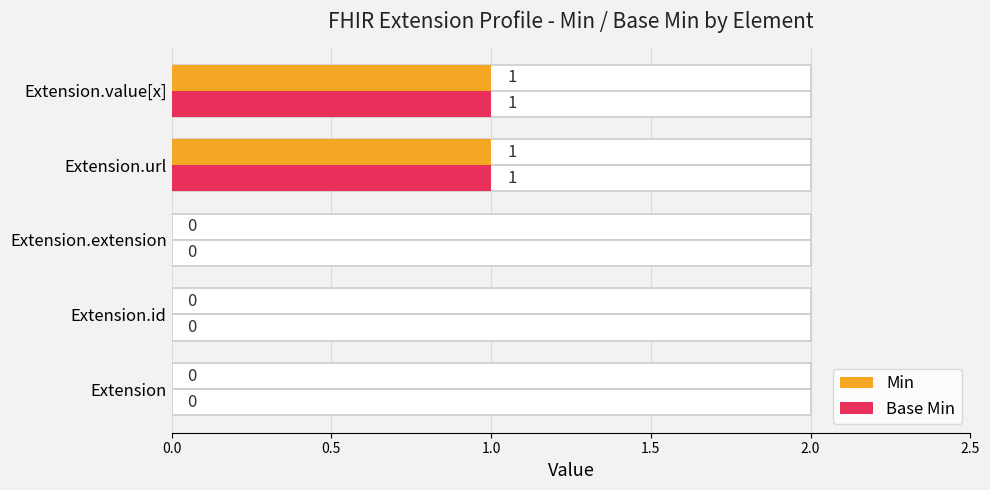

Rank the series by their maximum value, from lowest to highest.

Min, Base Min